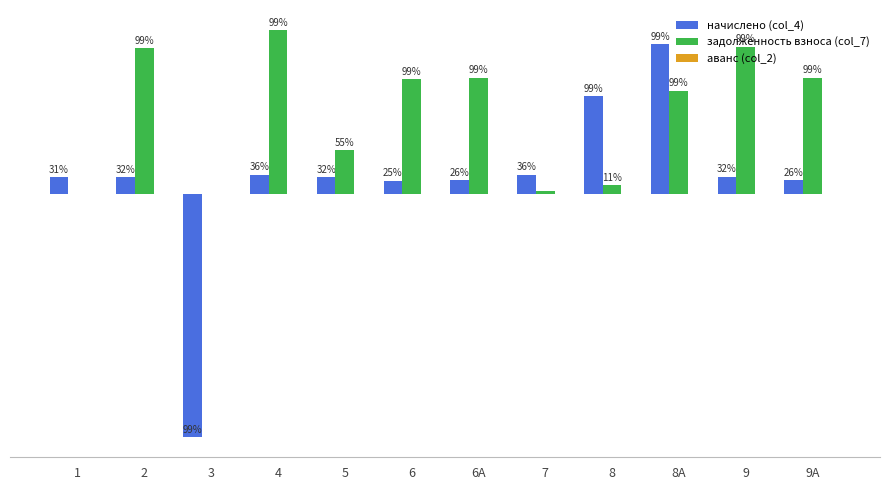

Are the bars grouped side by side (vs. stacked)?

Yes